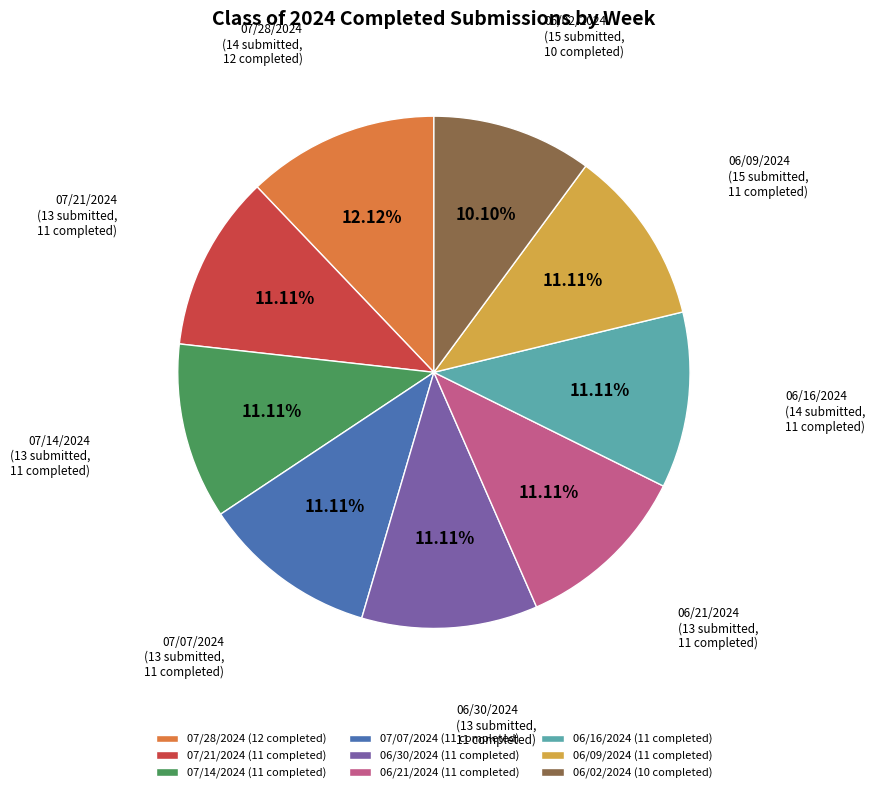

Count the number of slices in the pie.

9